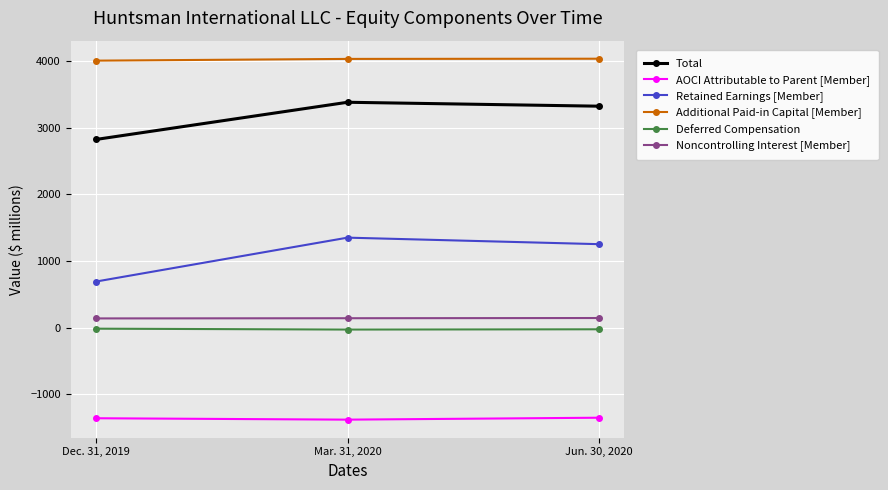

What is the value of the Total point at the 1st from the left?

2824